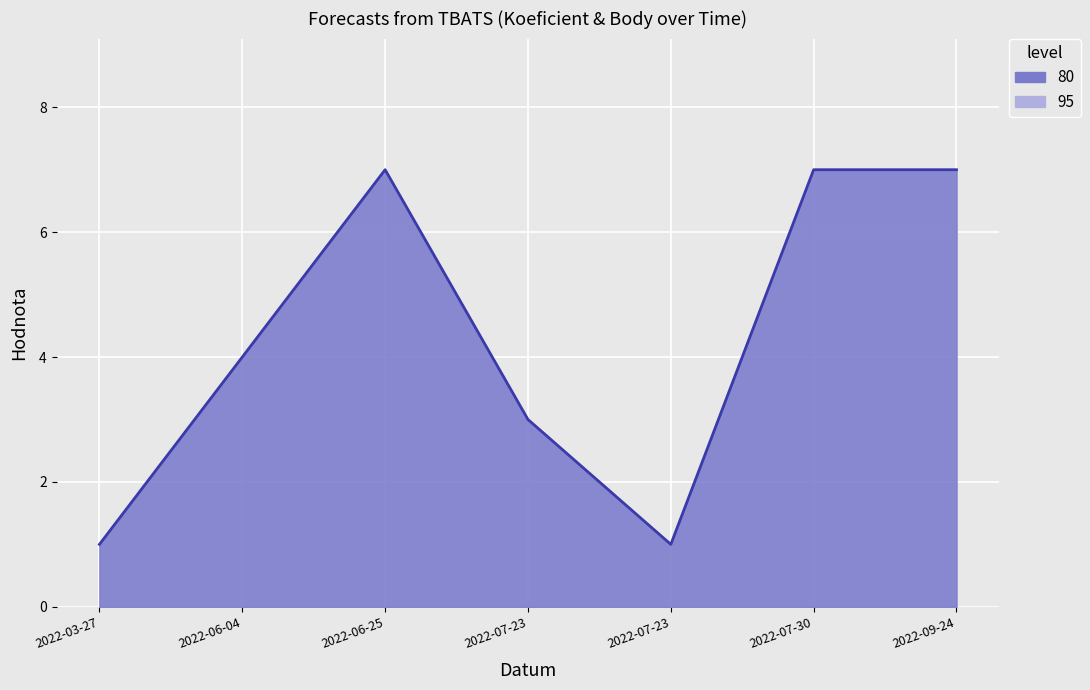

Where is the first local maximum?

2022-06-25